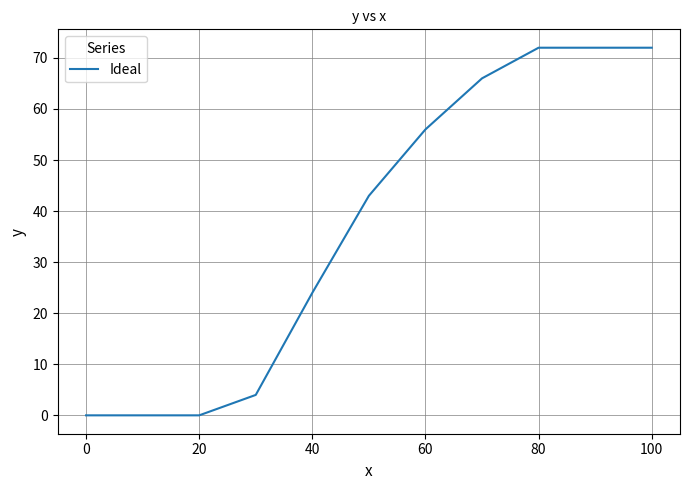

What is the difference between the maximum and minimum values?

72